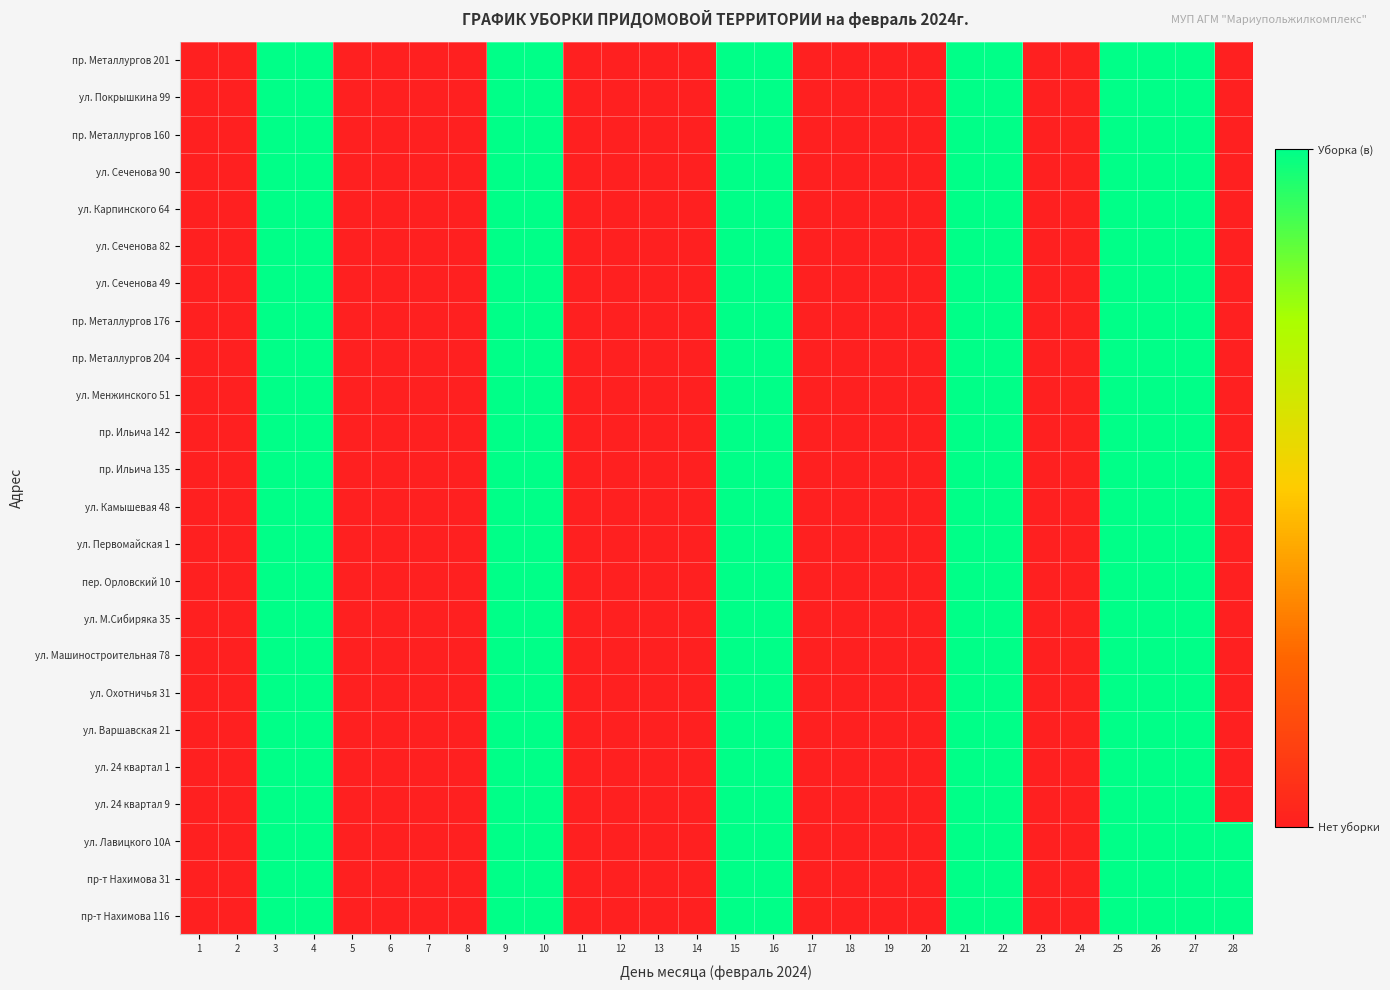

At how many categories does at least one series exceed 0?

12